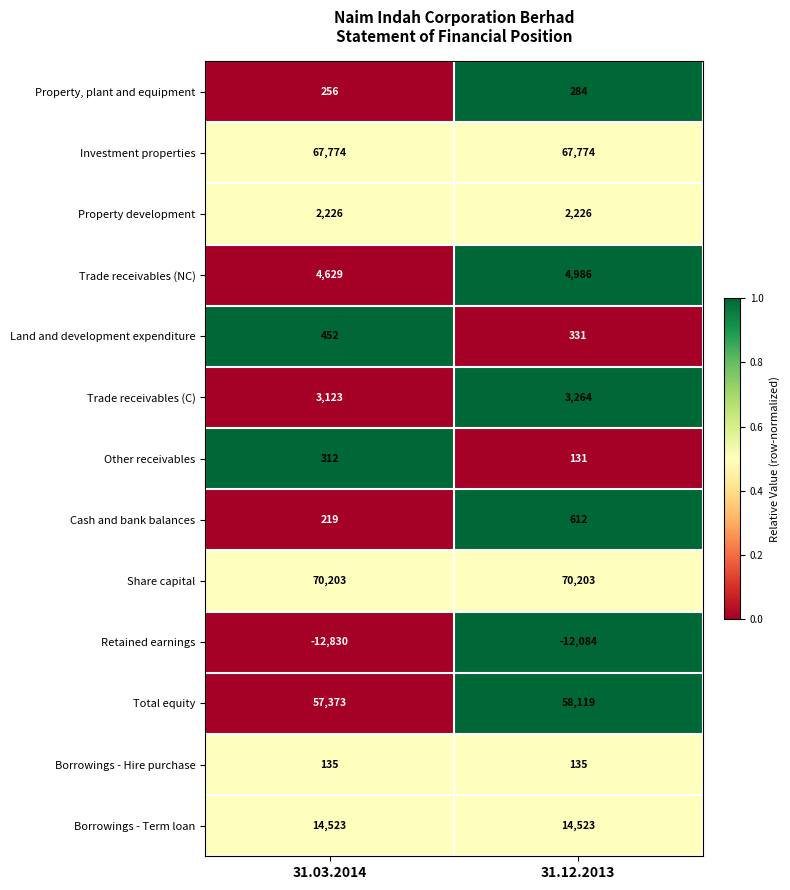

What is the difference between the highest and lowest values at 31.12.2013?

82287